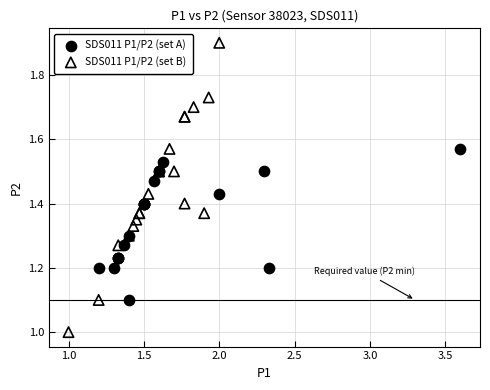

Which series reaches the maximum Y coordinate?

SDS011 P1/P2 (set B)